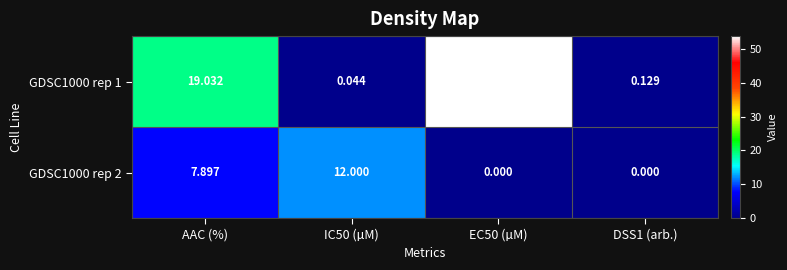

Is the value of GDSC1000 rep 2 at IC50 (µM) greater than the value of GDSC1000 rep 1 at DSS1 (arb.)?

Yes